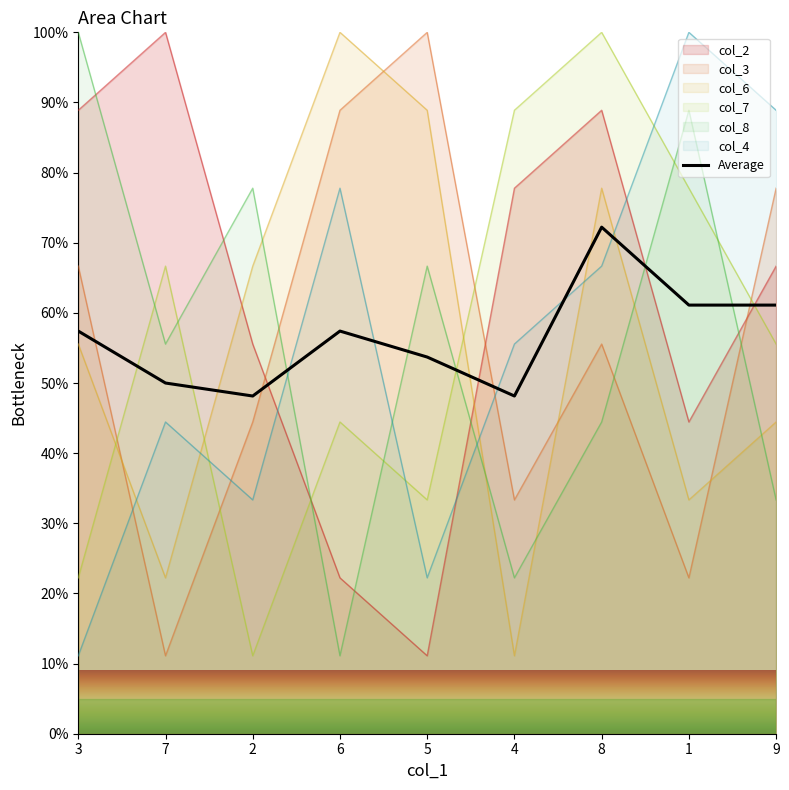

Rank the categories by value from highest to lowest.

8, 1, 9, 3, 6, 5, 7, 2, 4